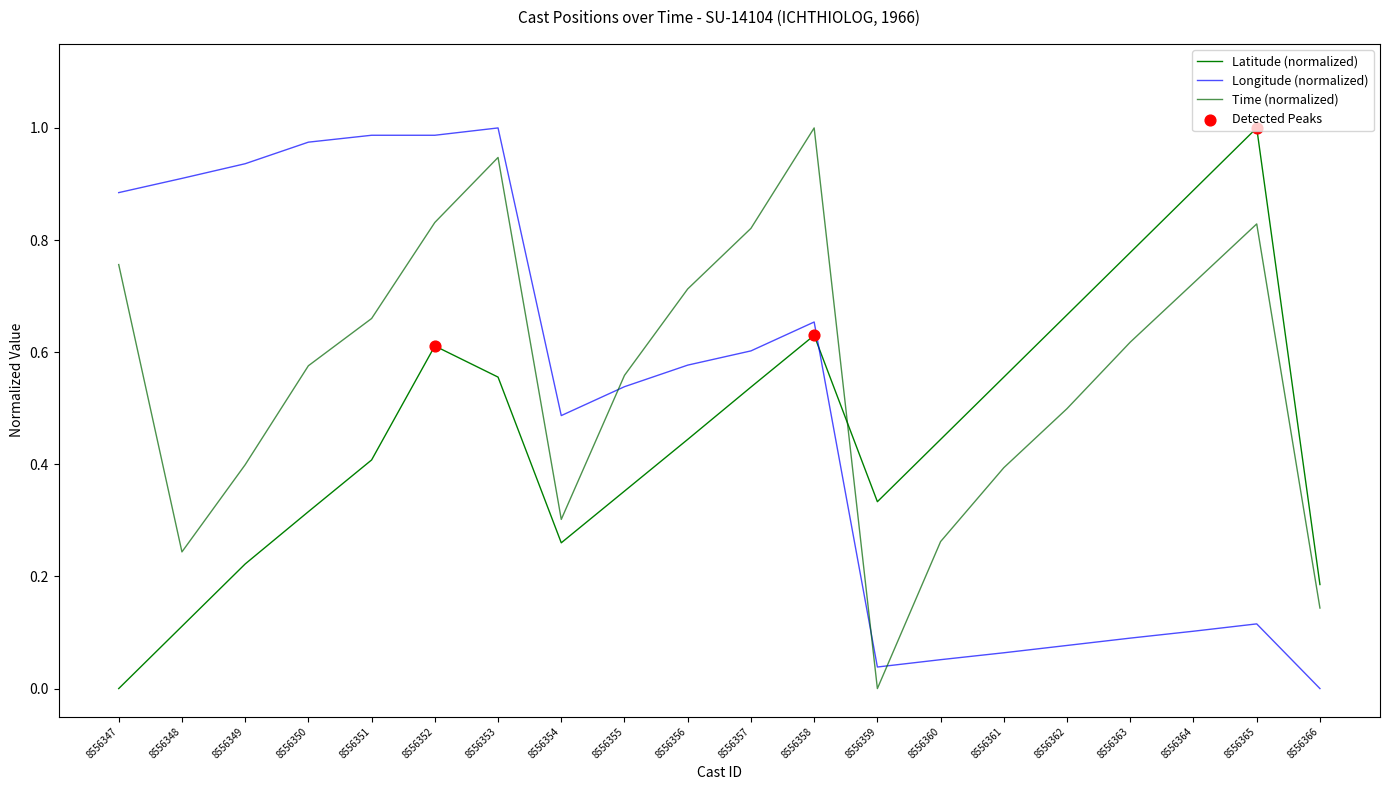

Is this an area chart (filled region under the line)?

No